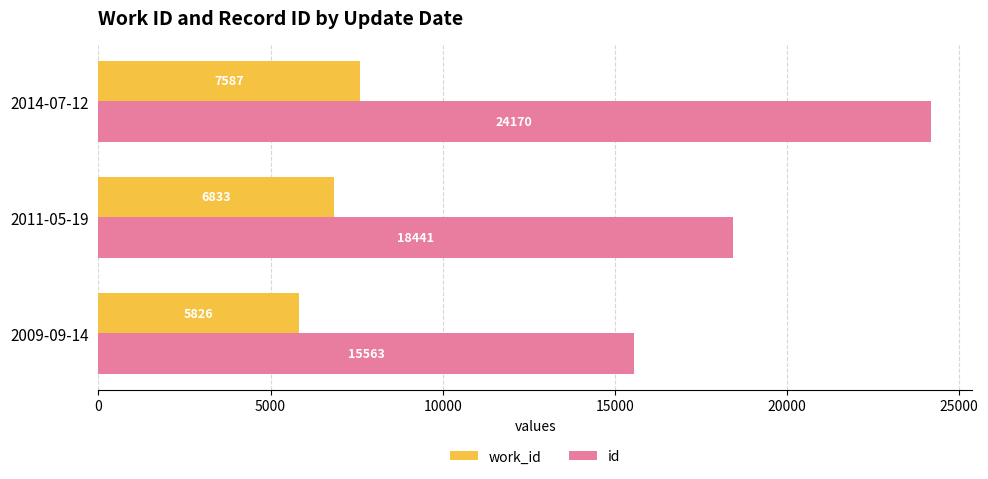

Which series has the widest spread of values?

id